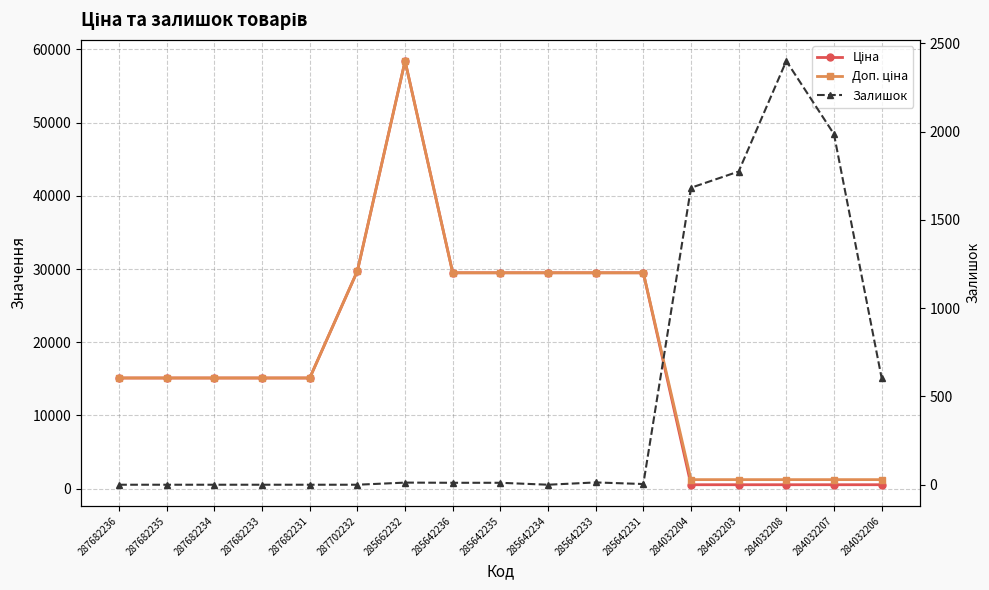

The Ціна series shows 15120.0 at 287682235. True or false?

True